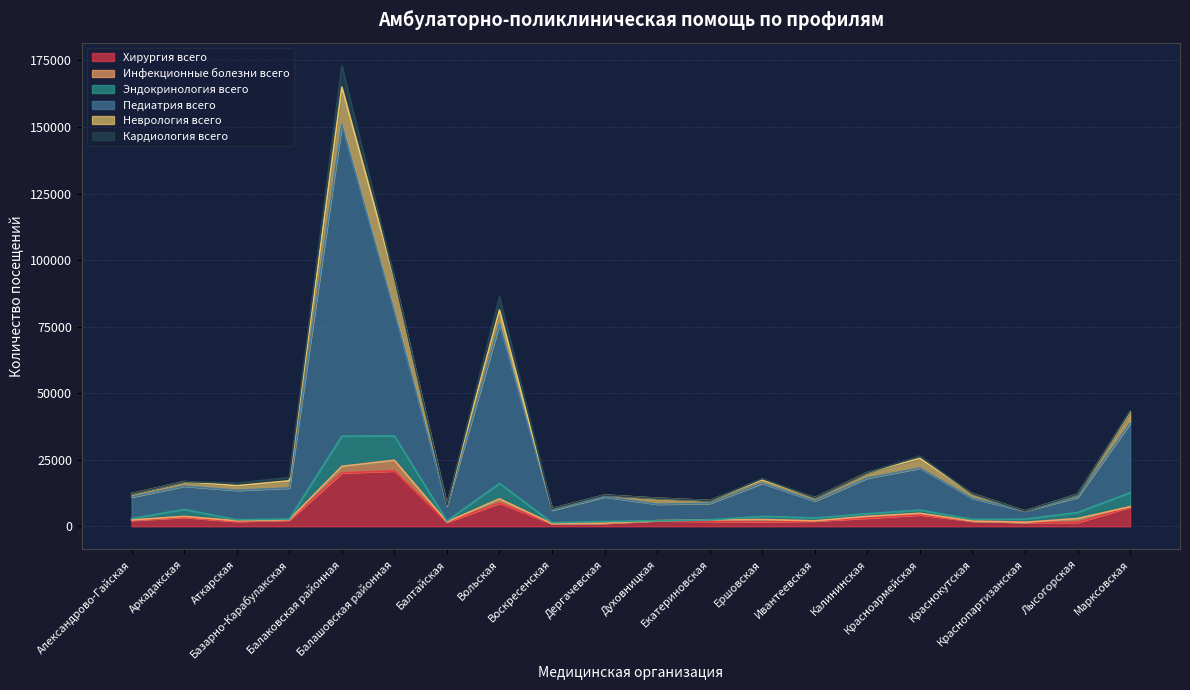

How many lines are shown in the chart?

6